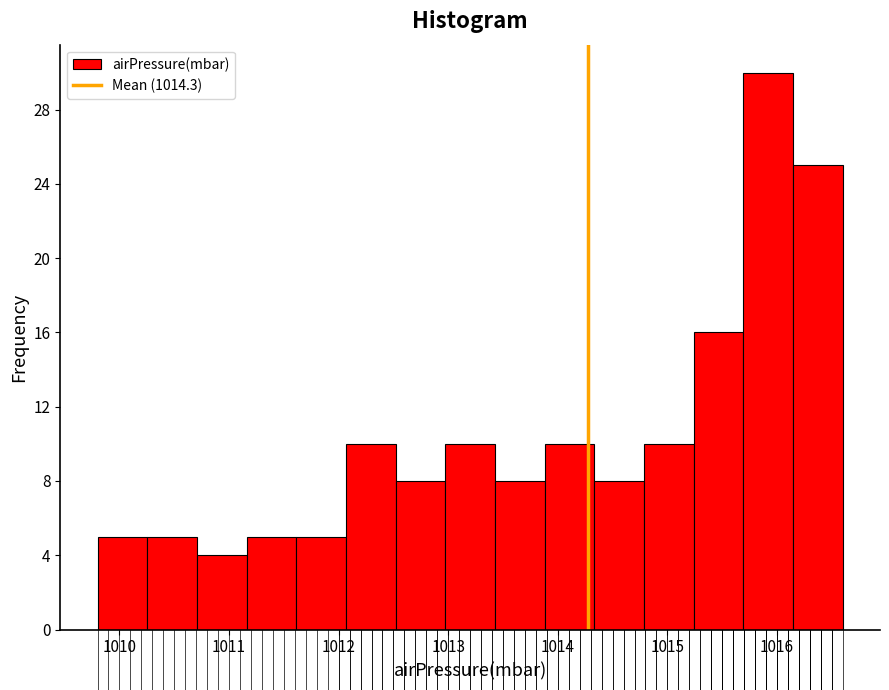

What is the height of the bar covering 1010.7 to 1011.2 on the x-axis? Neither the bar edges nor the heights are printed on the chart, so give them approximately, as read against the axes.

4